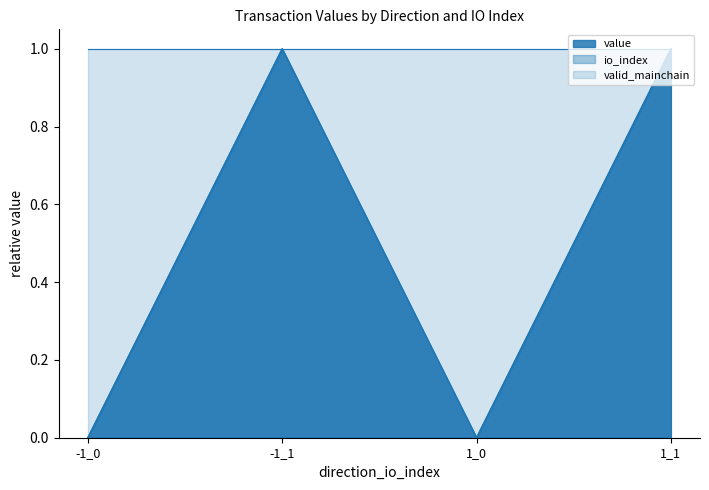

What is the approximate value of io_index at 1_1?

1.0